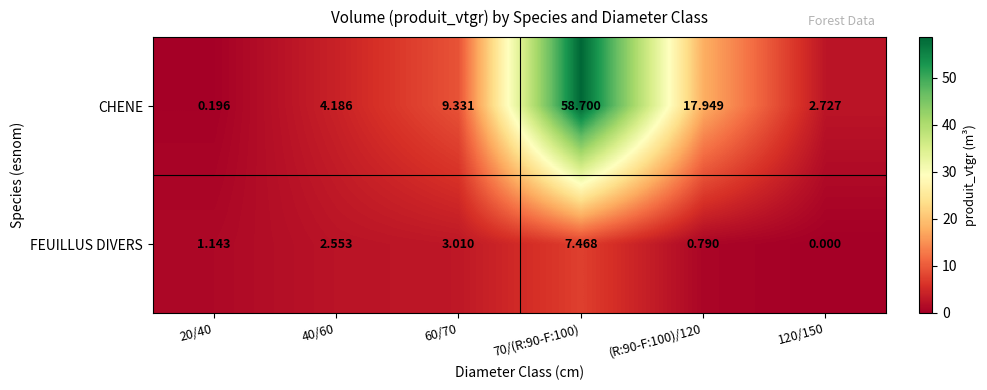

Rank the series by their average value, from highest to lowest.

CHENE, FEUILLUS DIVERS